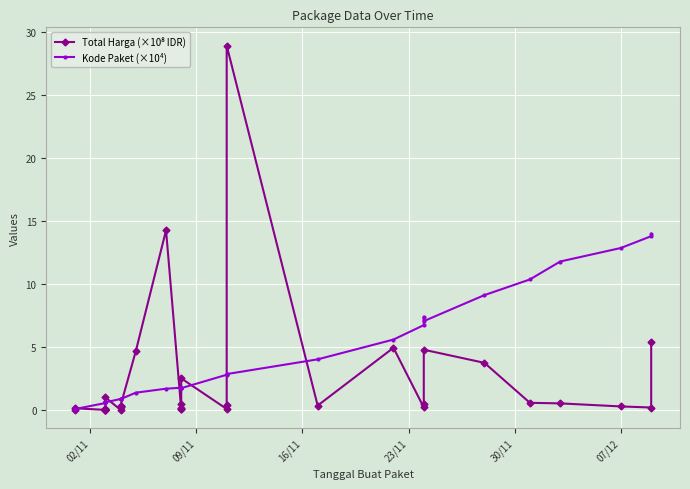

True or false: Kode Paket (×10⁴) and Total Harga (×10⁸ IDR) cross at least once.

True